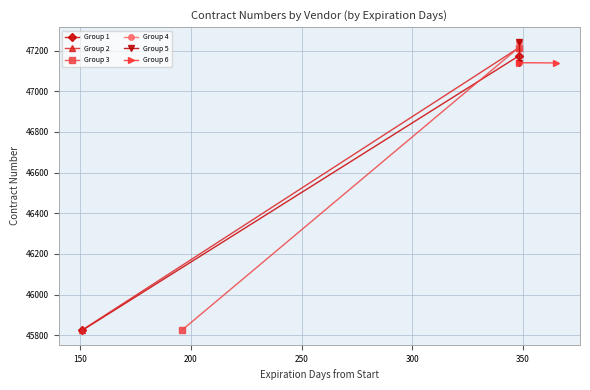

At how many categories does at least one series exceed 46562?

2